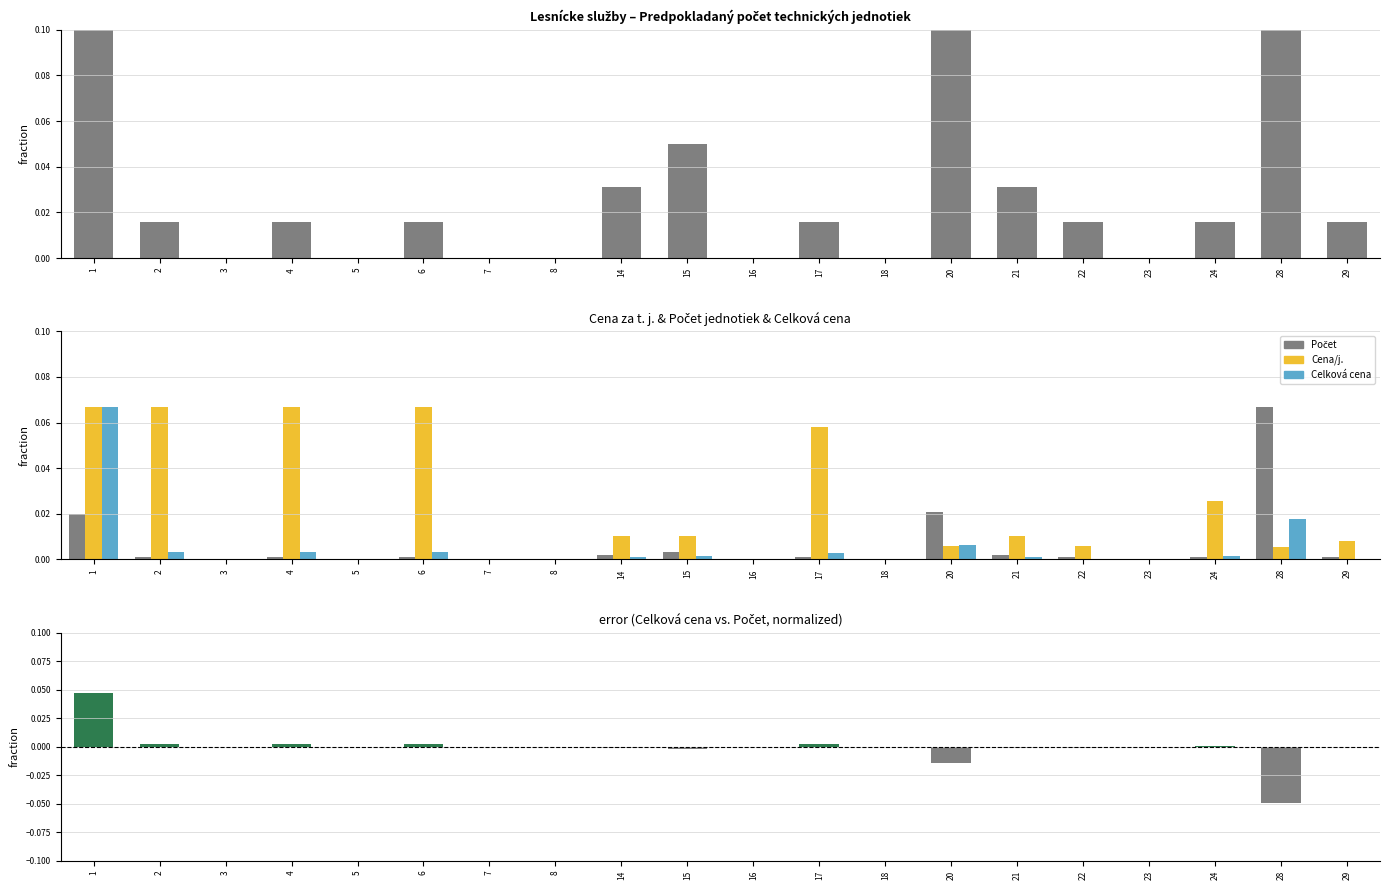

True or false: Cena za t. j. has a value of -0.0 at 23.

False